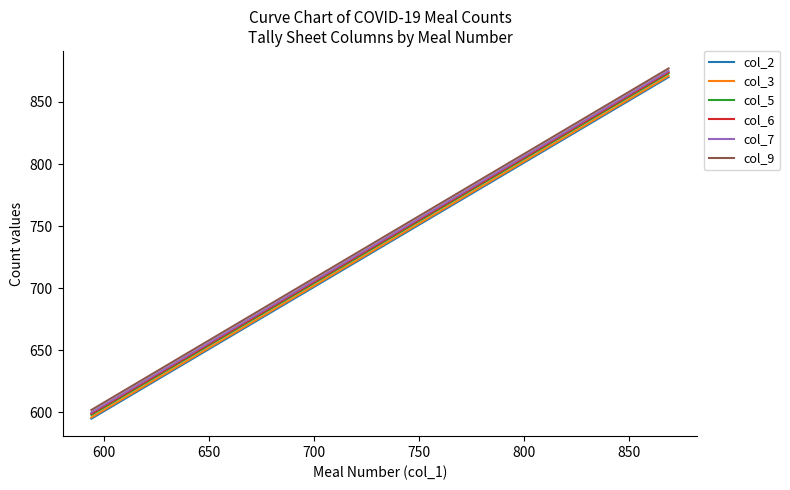

True or false: col_2 and col_5 cross at least once.

False